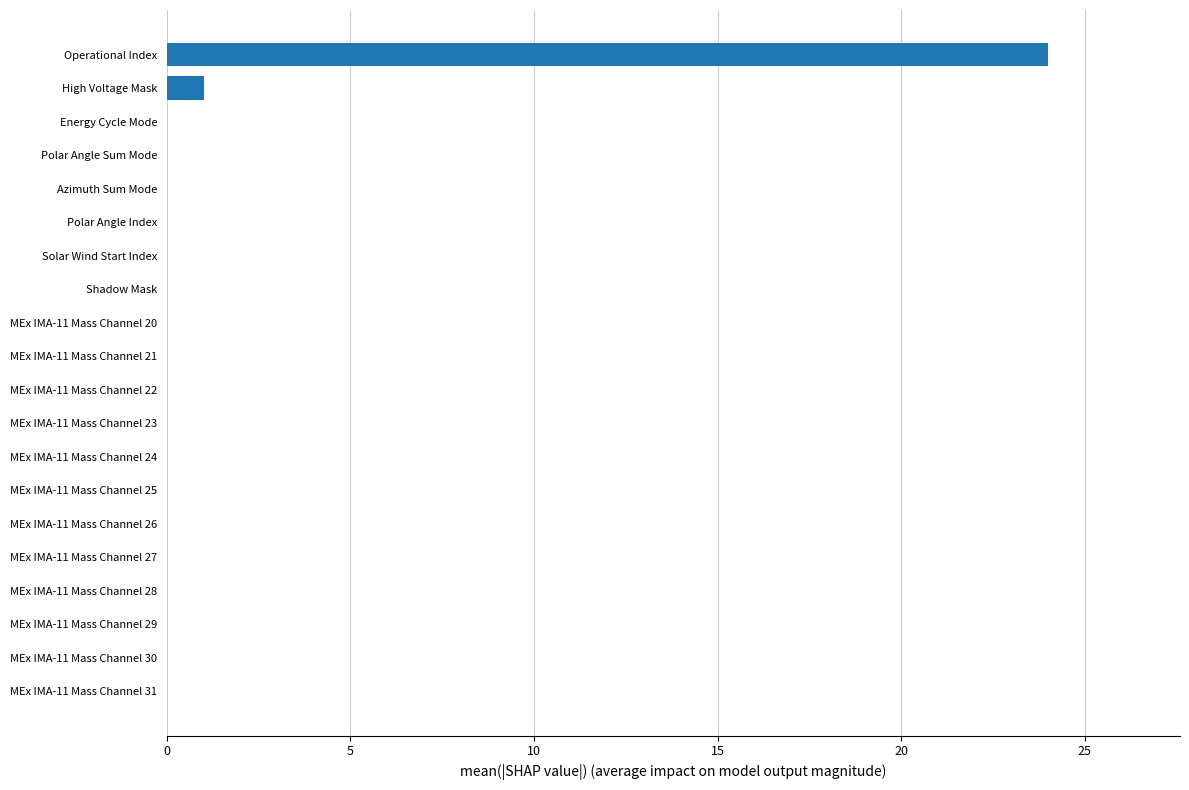

The value at MEx IMA-11 Mass Channel 22 is 0. True or false?

True